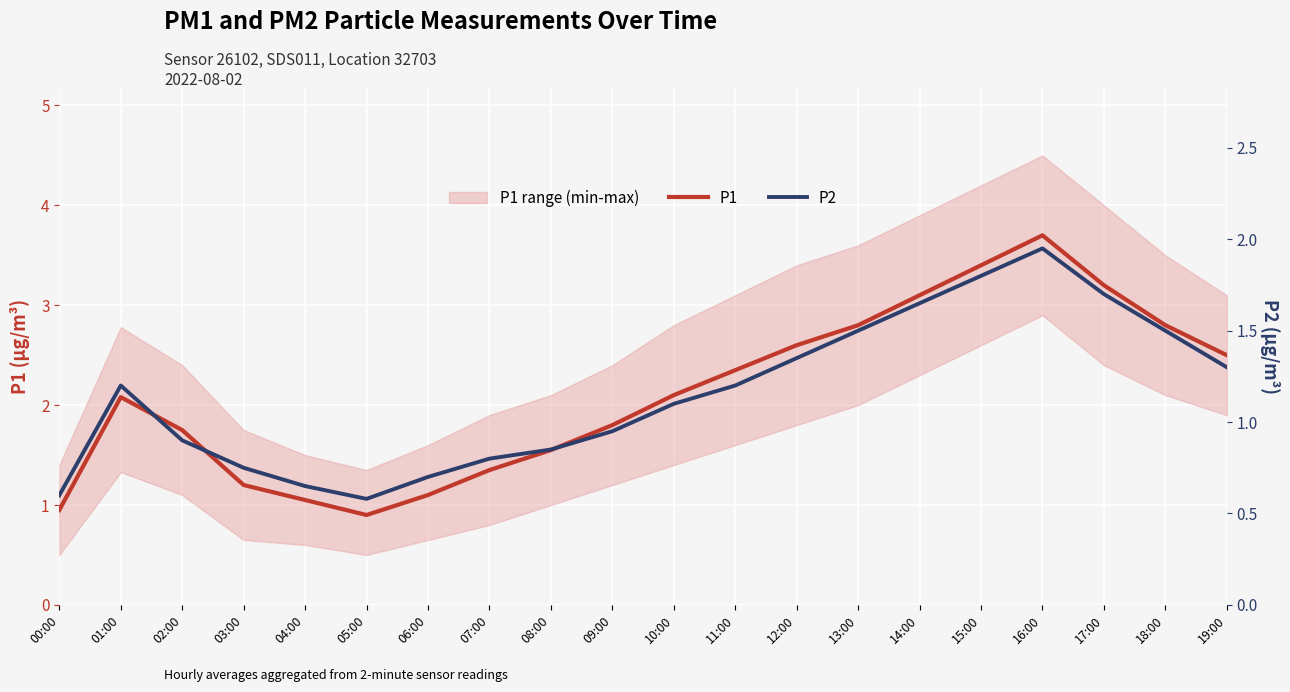

Where does the P2 series first go above 1?

01:00